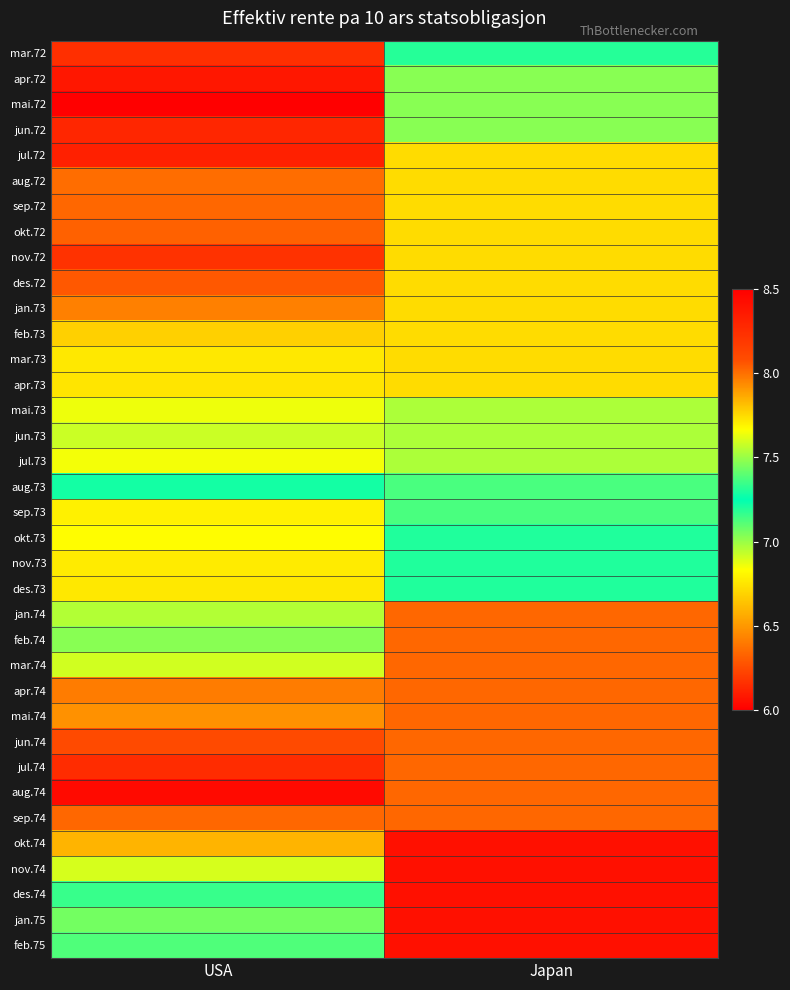

Which has a higher value, Japan or USA?

Japan